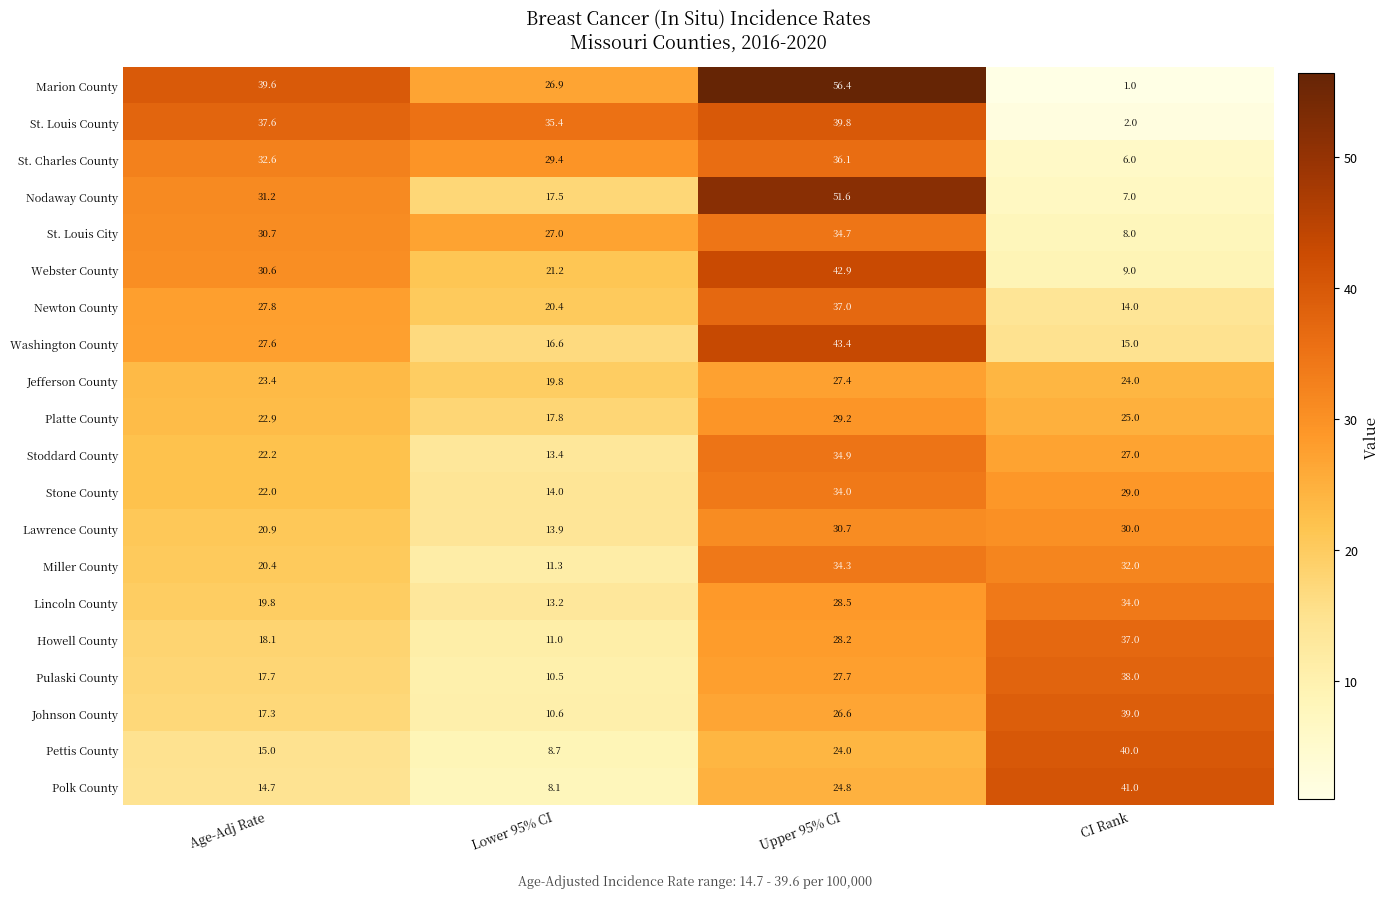

Between Upper 95% CI and CI Rank, which series saw the biggest shift?

Marion County